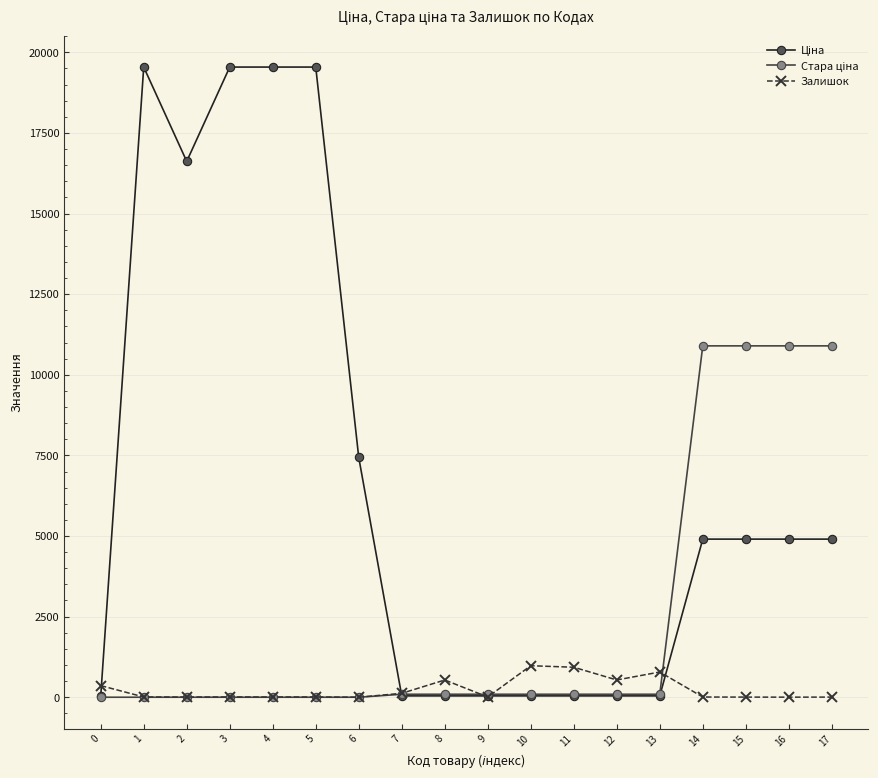

What is the difference between the Залишок values at 0 and 16?

358.0